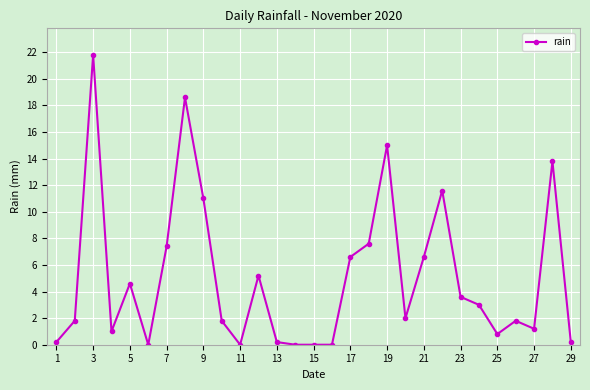

What is the sum of all values?

147.4